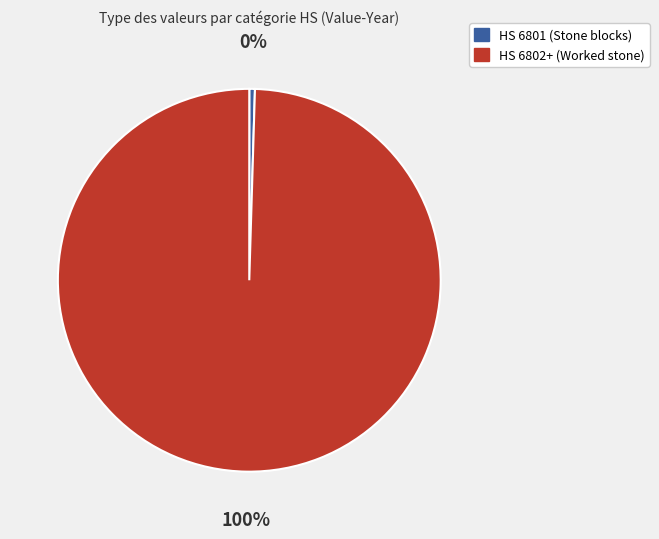

To the nearest percent, what is the average slice percentage?

50%